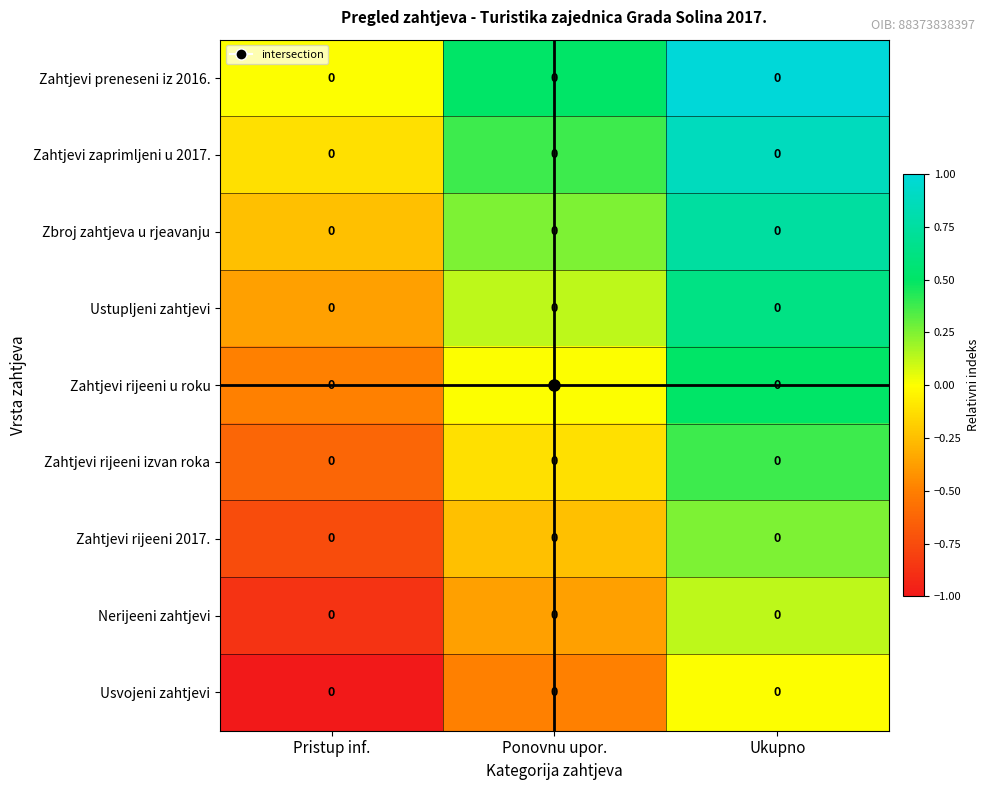

At which category is the sum across all series the highest?

Ukupno